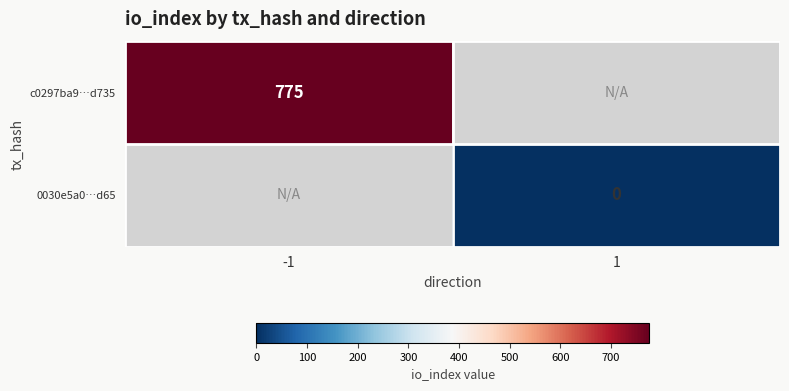

True or false: c0297ba9…d735 has a value of 775 at -1.

True